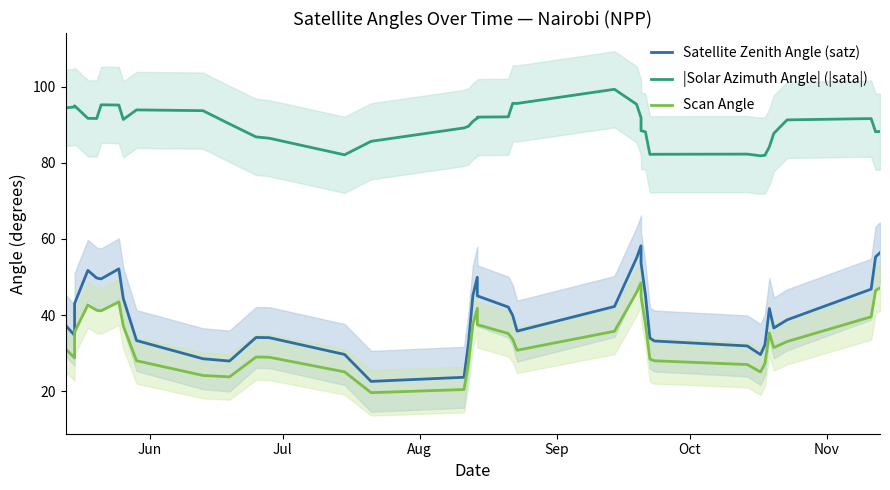

What is the value of the Satellite Zenith Angle (satz) point at the 27th from the left?

58.2